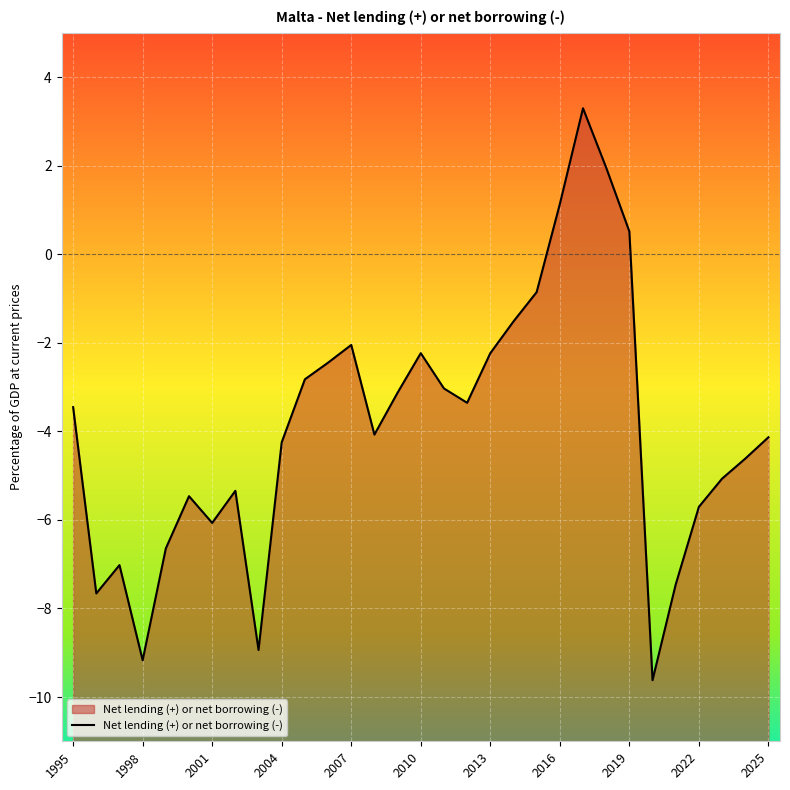

How many values are above zero?

4